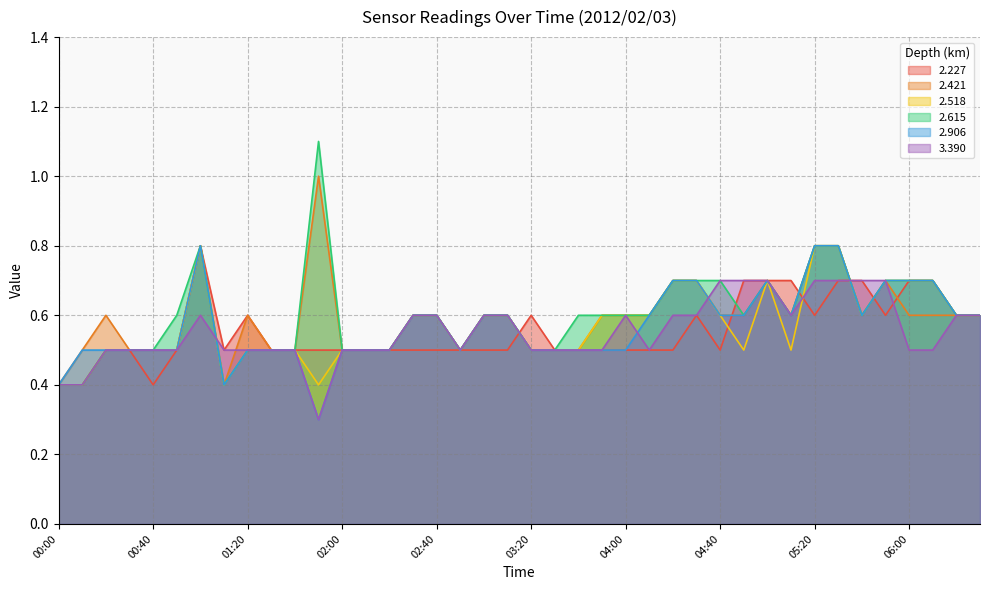

Reading left to right, what are all the values shown in this chart?

2.227: 0.4	0.4	0.5	0.5	0.4	0.5	0.8	0.5	0.6	0.5	0.5	0.5	0.5	0.5	0.5	0.5	0.5	0.5	0.5	0.5	0.6	0.5	0.5	0.5	0.5	0.5	0.5	0.6	0.5	0.7	0.7	0.7	0.6	0.7	0.7	0.6	0.7	0.7	0.6	0.6
2.421: 0.4	0.5	0.6	0.5	0.5	0.5	0.8	0.4	0.6	0.5	0.5	1.0	0.5	0.5	0.5	0.6	0.6	0.5	0.6	0.6	0.5	0.5	0.5	0.6	0.6	0.6	0.7	0.7	0.6	0.6	0.7	0.6	0.8	0.8	0.6	0.7	0.6	0.6	0.6	0.6
2.518: 0.4	0.4	0.5	0.5	0.5	0.5	0.8	0.4	0.5	0.5	0.5	0.4	0.5	0.5	0.5	0.6	0.6	0.5	0.6	0.6	0.5	0.5	0.5	0.6	0.6	0.6	0.7	0.7	0.6	0.5	0.7	0.5	0.8	0.8	0.6	0.7	0.7	0.7	0.6	0.6
2.615: 0.4	0.4	0.5	0.5	0.5	0.6	0.8	0.4	0.5	0.5	0.5	1.1	0.5	0.5	0.5	0.6	0.6	0.5	0.6	0.6	0.5	0.5	0.6	0.6	0.6	0.6	0.7	0.7	0.7	0.6	0.7	0.6	0.8	0.8	0.6	0.7	0.7	0.7	0.6	0.6
2.906: 0.4	0.5	0.5	0.5	0.5	0.5	0.8	0.4	0.5	0.5	0.5	0.3	0.5	0.5	0.5	0.6	0.6	0.5	0.6	0.6	0.5	0.5	0.5	0.5	0.5	0.6	0.7	0.7	0.6	0.6	0.7	0.6	0.8	0.8	0.6	0.7	0.7	0.7	0.6	0.6
3.390: 0.4	0.4	0.5	0.5	0.5	0.5	0.6	0.5	0.5	0.5	0.5	0.3	0.5	0.5	0.5	0.6	0.6	0.5	0.6	0.6	0.5	0.5	0.5	0.5	0.6	0.5	0.6	0.6	0.7	0.7	0.7	0.6	0.7	0.7	0.7	0.7	0.5	0.5	0.6	0.6